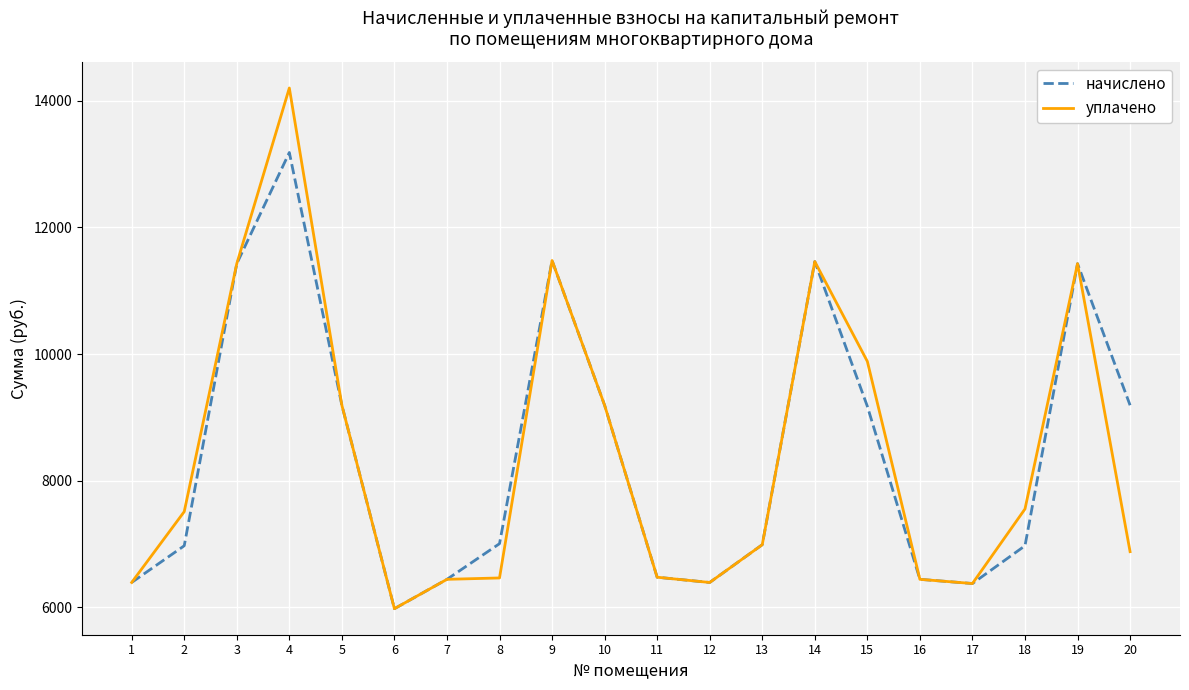

What is the total value across all series at 9?

22952.2